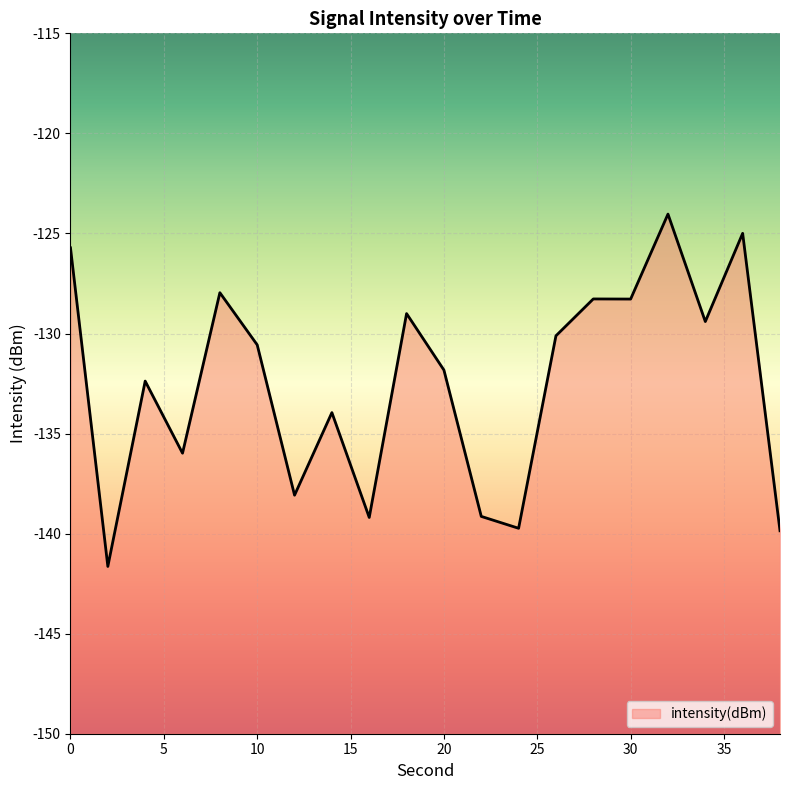

What is the change in value from 14 to 16?

-5.2